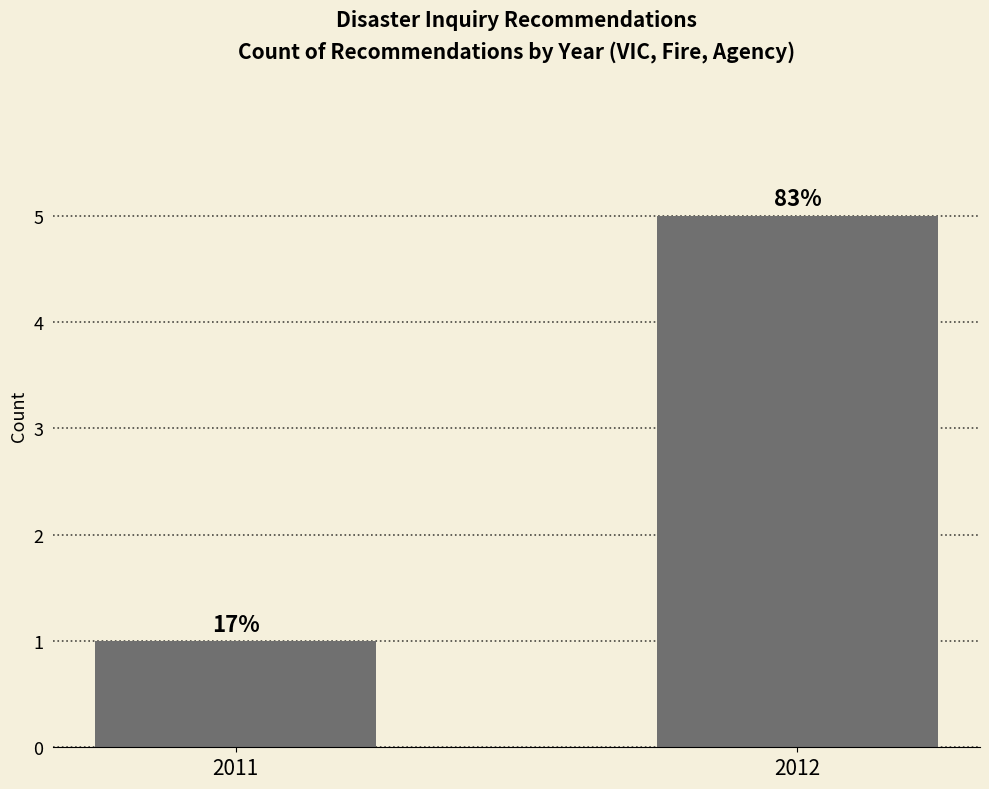

What is the change in value from 2011 to 2012?

+4